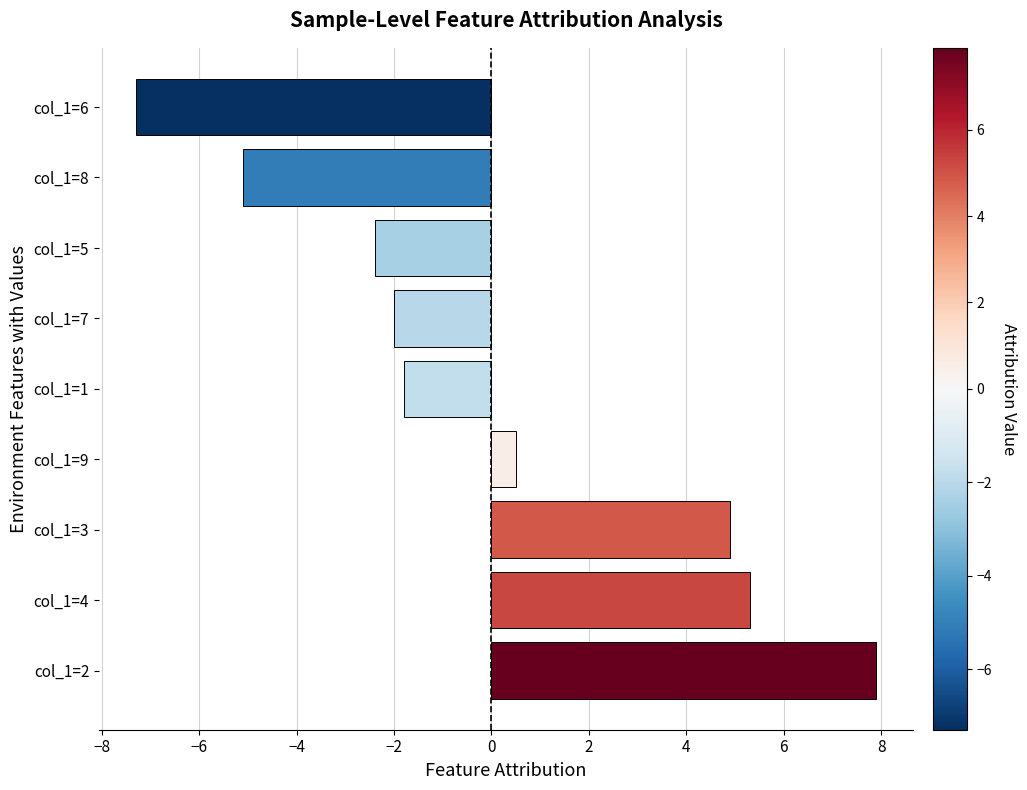

Approximately how many times larger is the value at col_1=4 compared to col_1=3?

1.1